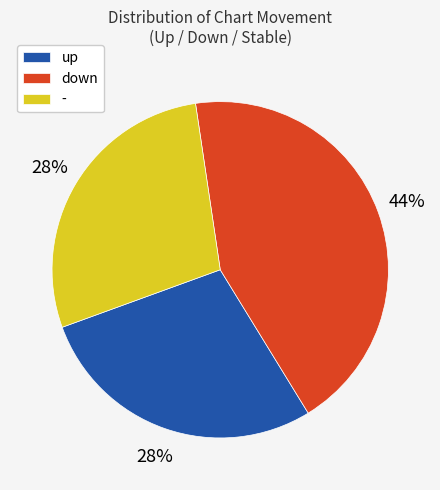

How many segments does this pie chart have?

3